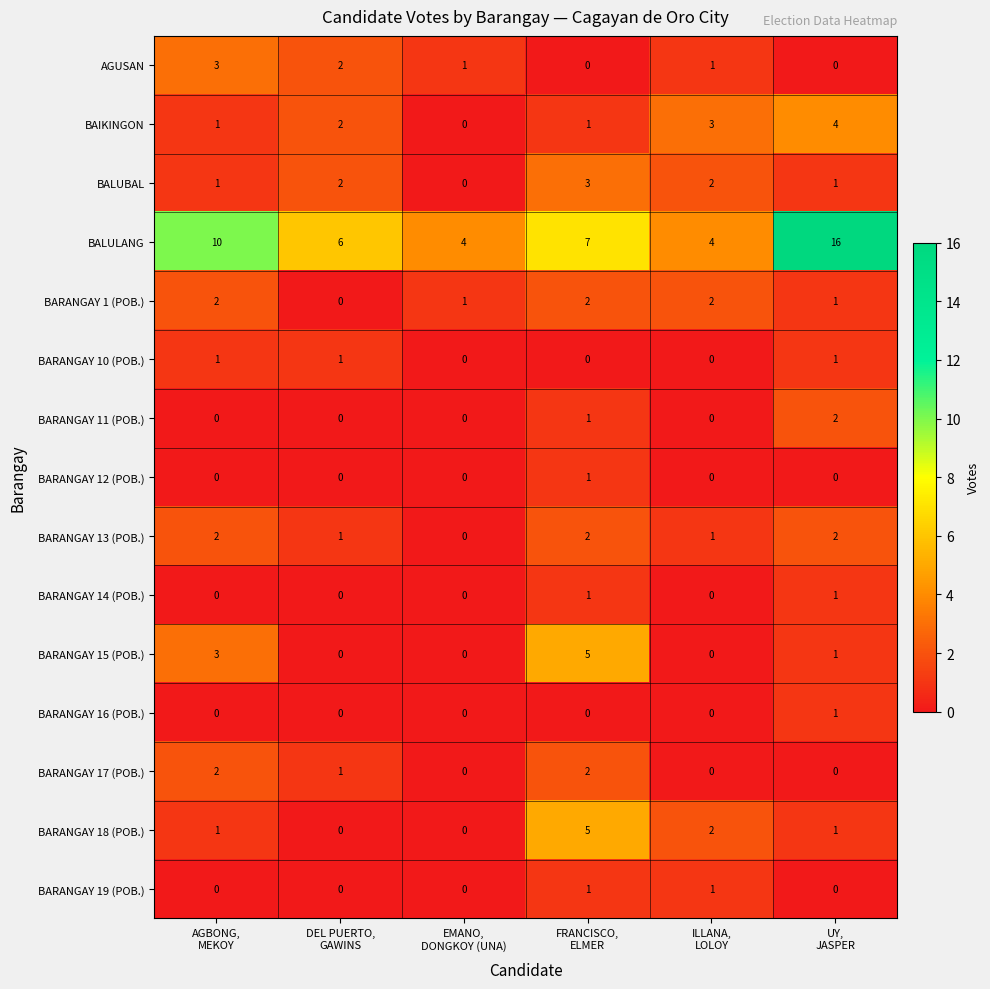

Which series has the largest total across all categories?

BALULANG